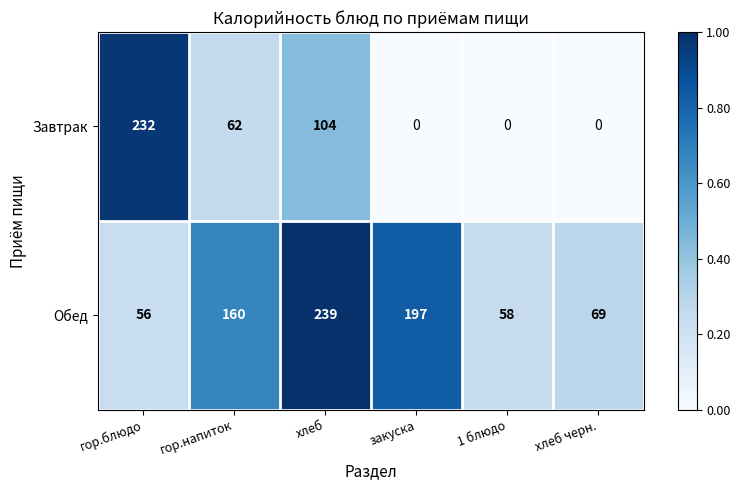

Reading left to right, what are all the values shown in this chart?

Завтрак: 232	62	104	0	0	0
Обед: 56	160	239	197	58	69